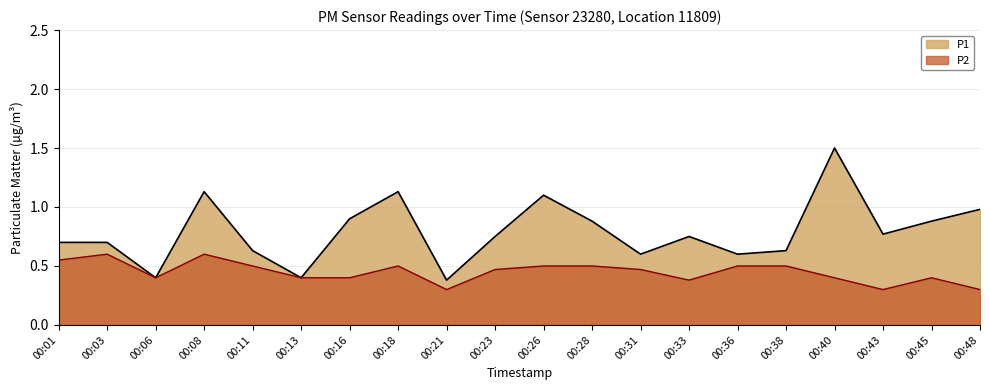

What is the difference between the highest and lowest values at 00:38?

0.1